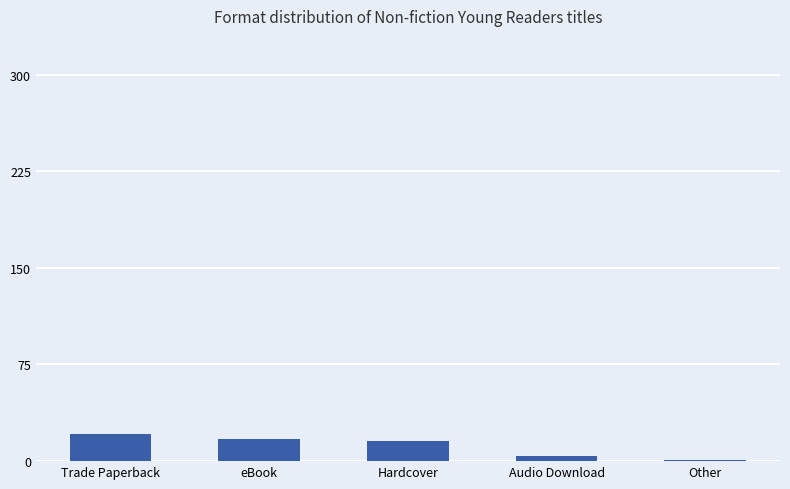

True or false: the data shows 9 at Trade Paperback.

False